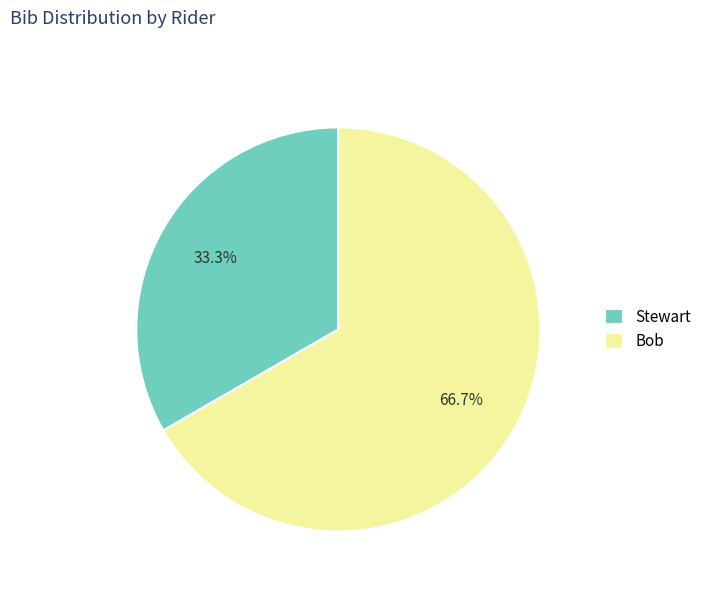

The Stewart slice represents 40% of the pie. True or false?

False